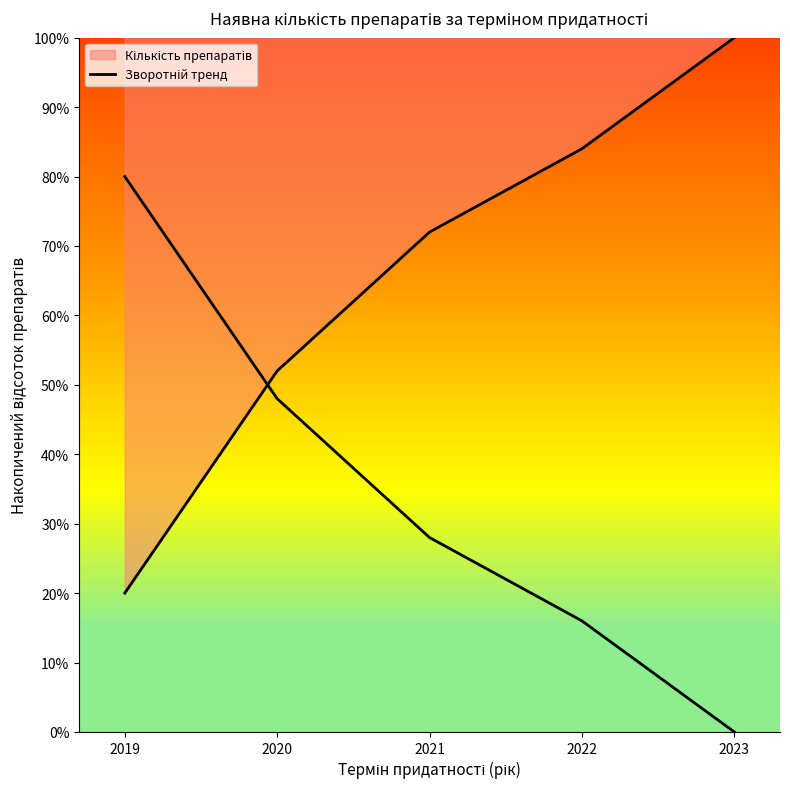

How many values are below 28?

2